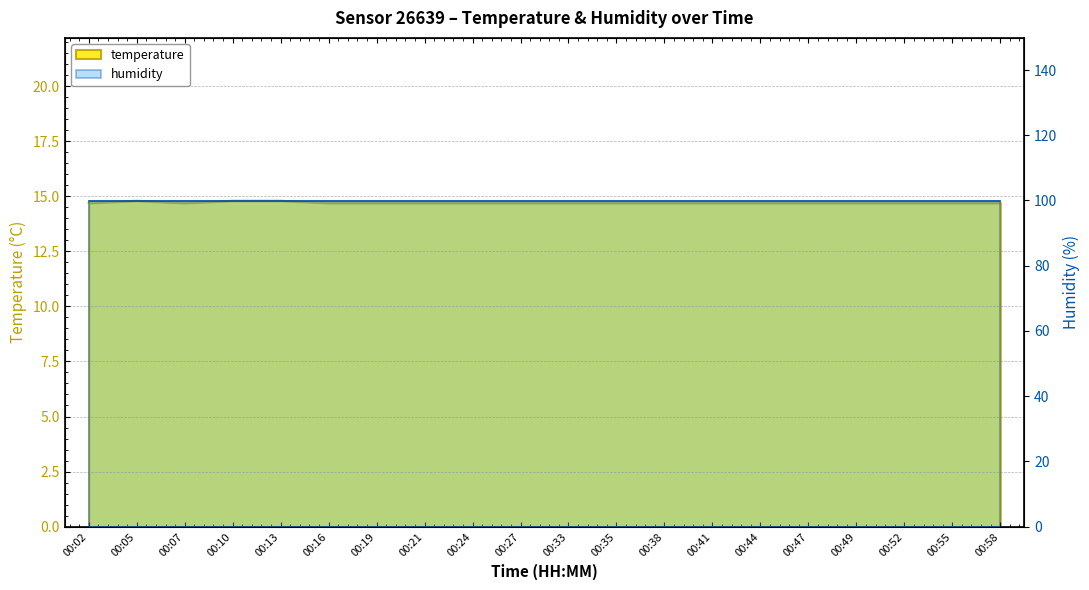

Reading left to right, what are all the values shown in this chart?

00:02=14.7	00:05=14.8	00:07=14.7	00:10=14.8	00:13=14.8	00:16=14.7	00:19=14.7	00:21=14.7	00:24=14.7	00:27=14.7	00:33=14.7	00:35=14.7	00:38=14.7	00:41=14.7	00:44=14.7	00:47=14.7	00:49=14.7	00:52=14.7	00:55=14.7	00:58=14.7